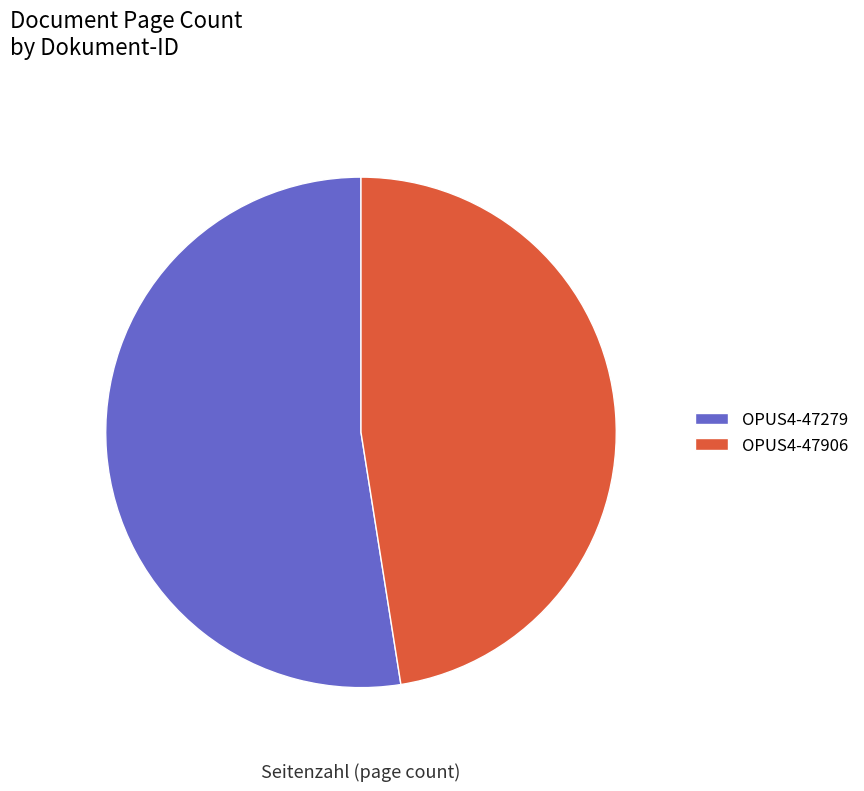

How many segments does this pie chart have?

2